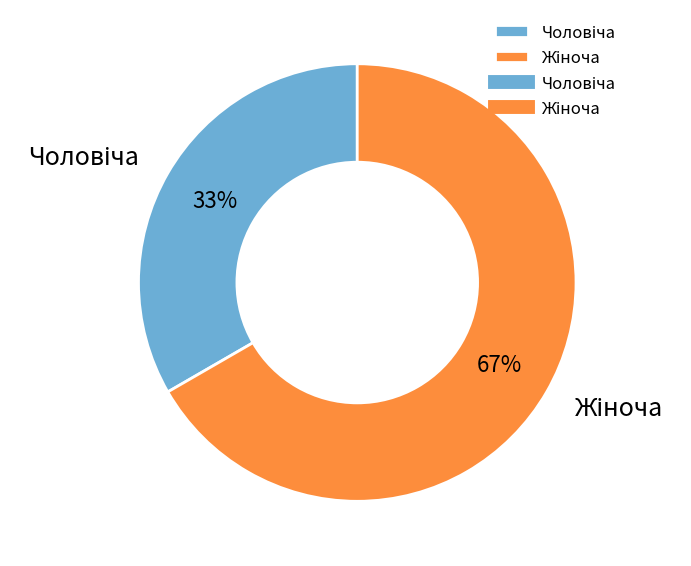

Is there a majority slice in this chart?

Yes